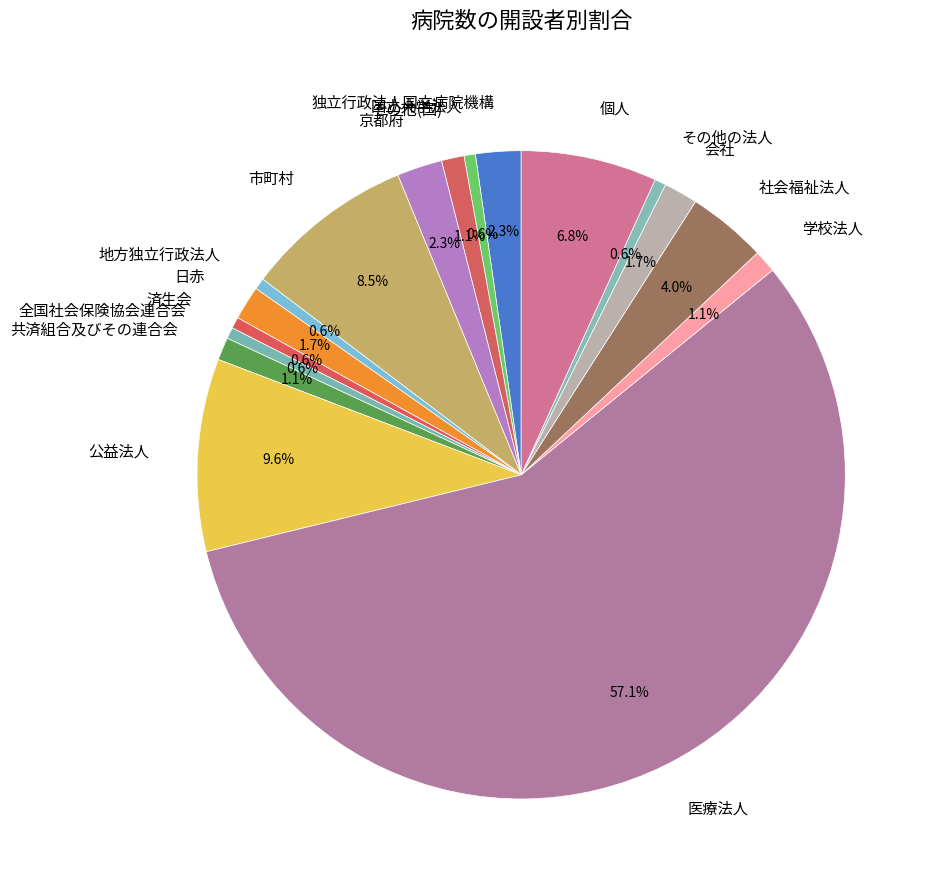

To the nearest percent, what is the combined percentage of 会社 and 地方独立行政法人?

2%